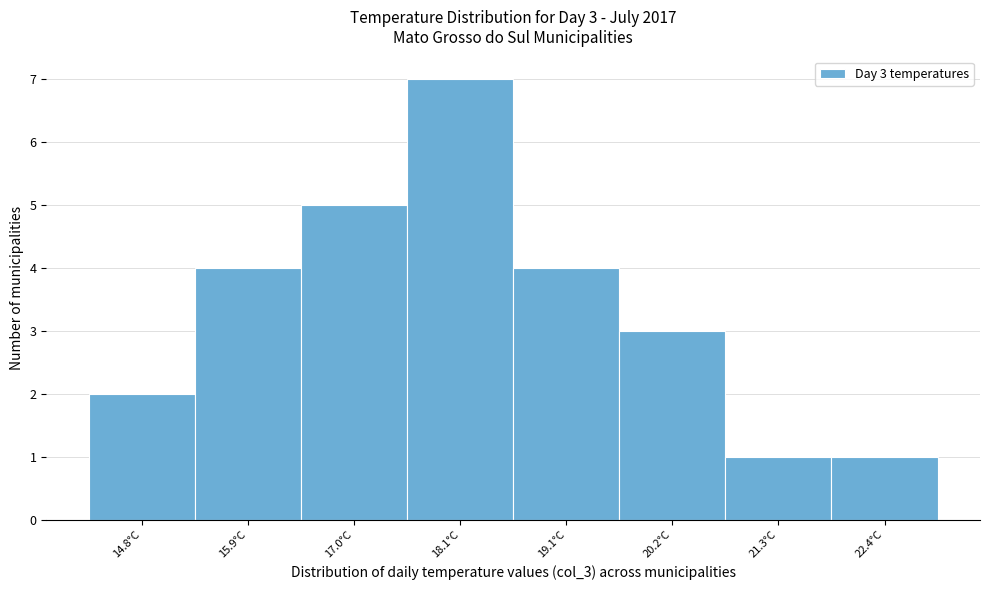

Reading left to right, list all the values displayed in this chart.

2	4	5	7	4	3	1	1